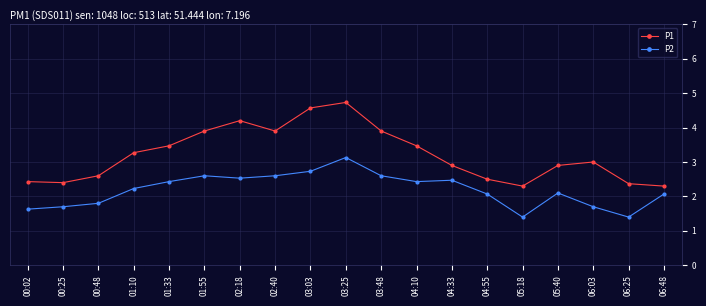

Which series has the largest total across all categories?

P1